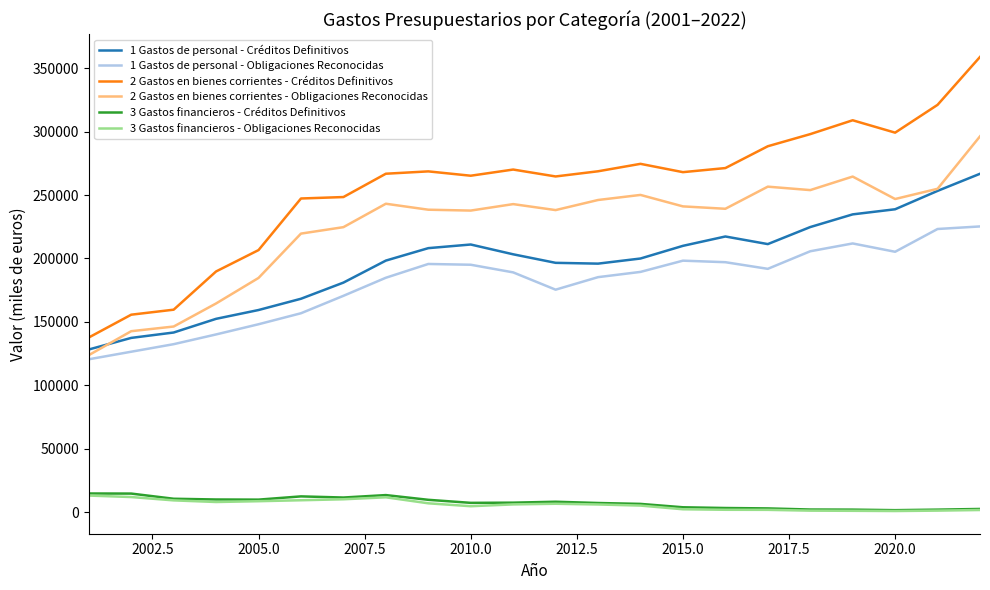

What is the difference between the second highest and minimum values in the 2 Gastos en bienes corrientes - Créditos Definitivos series?

183437